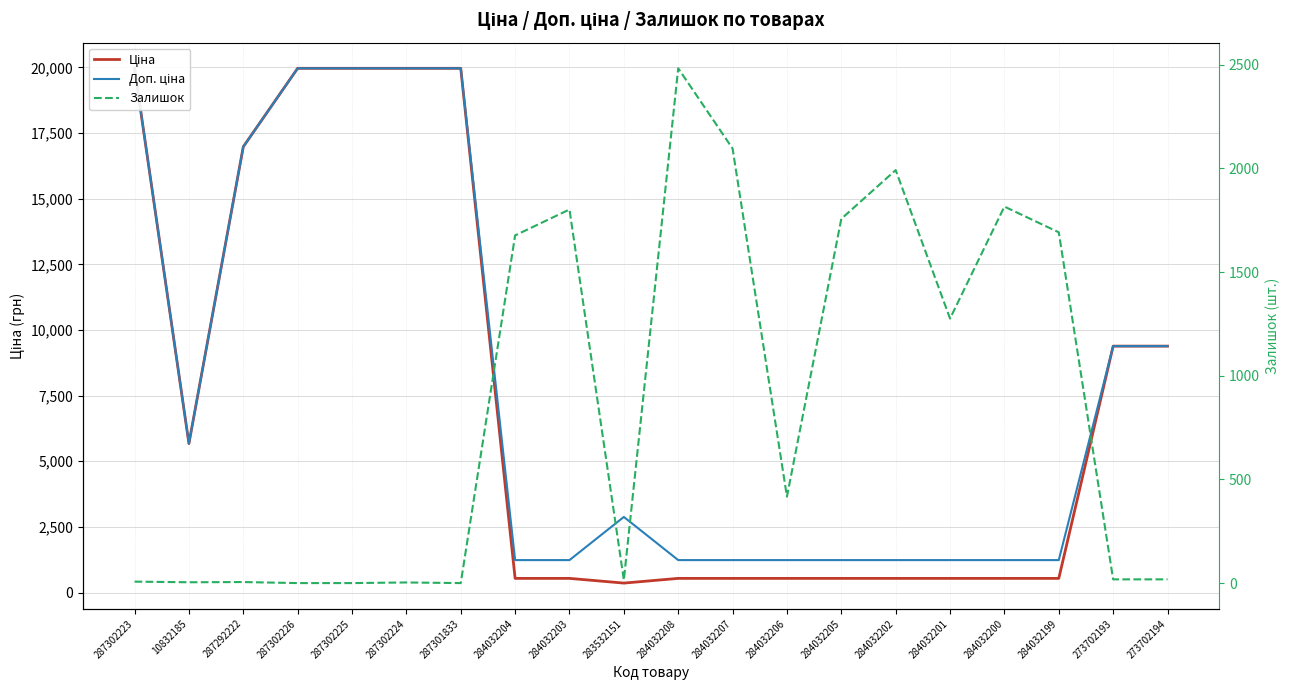

What is the label of the 1st point from the left?

287302223